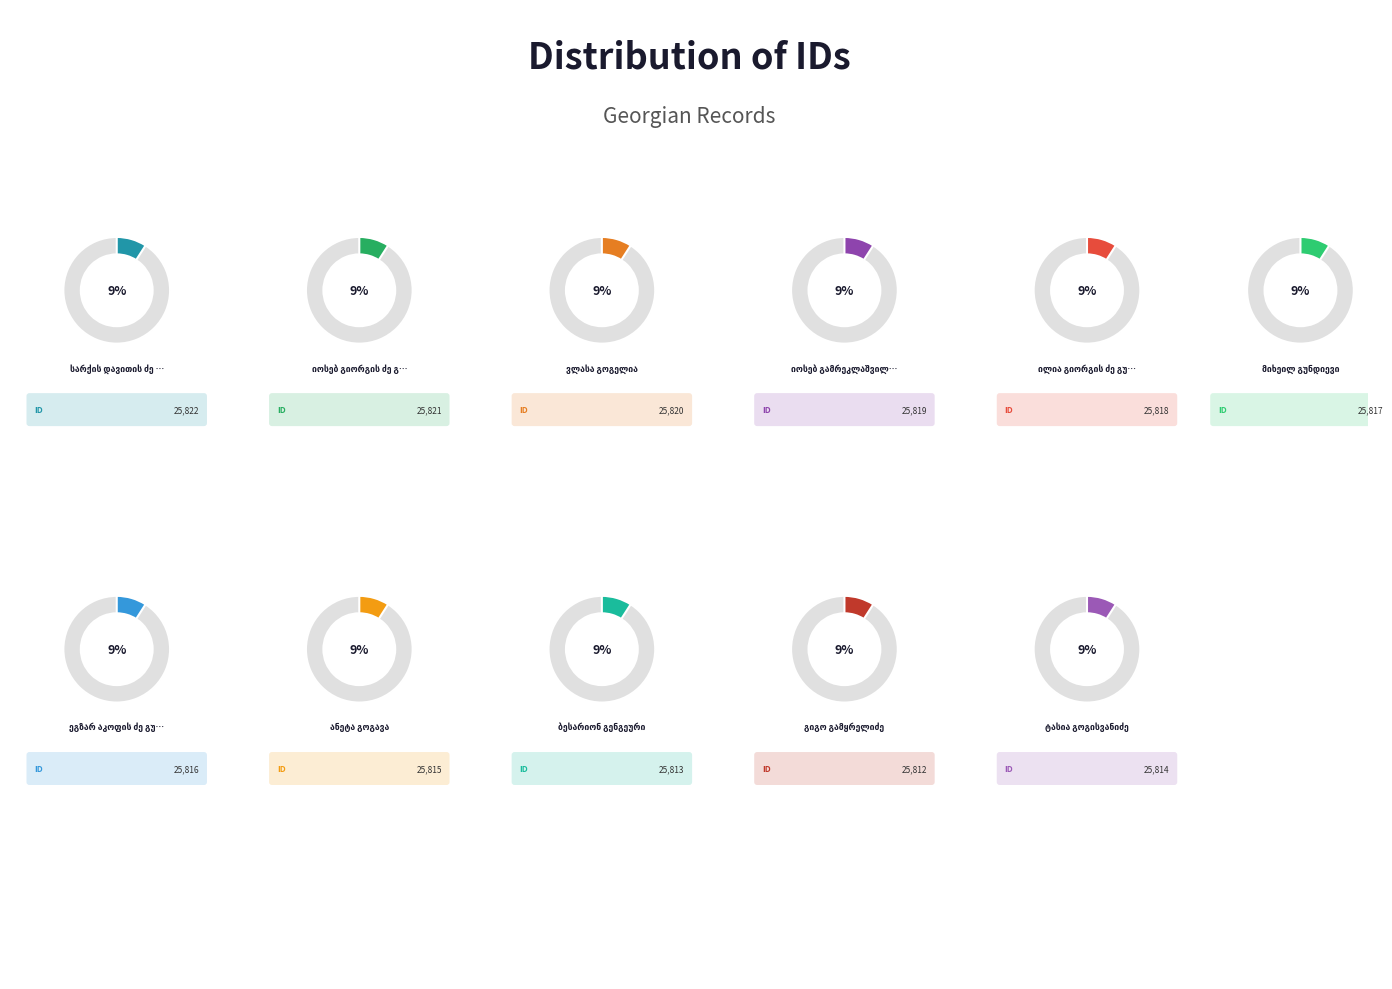

To the nearest percent, what portion does ვლასა გოგელია represent?

9%